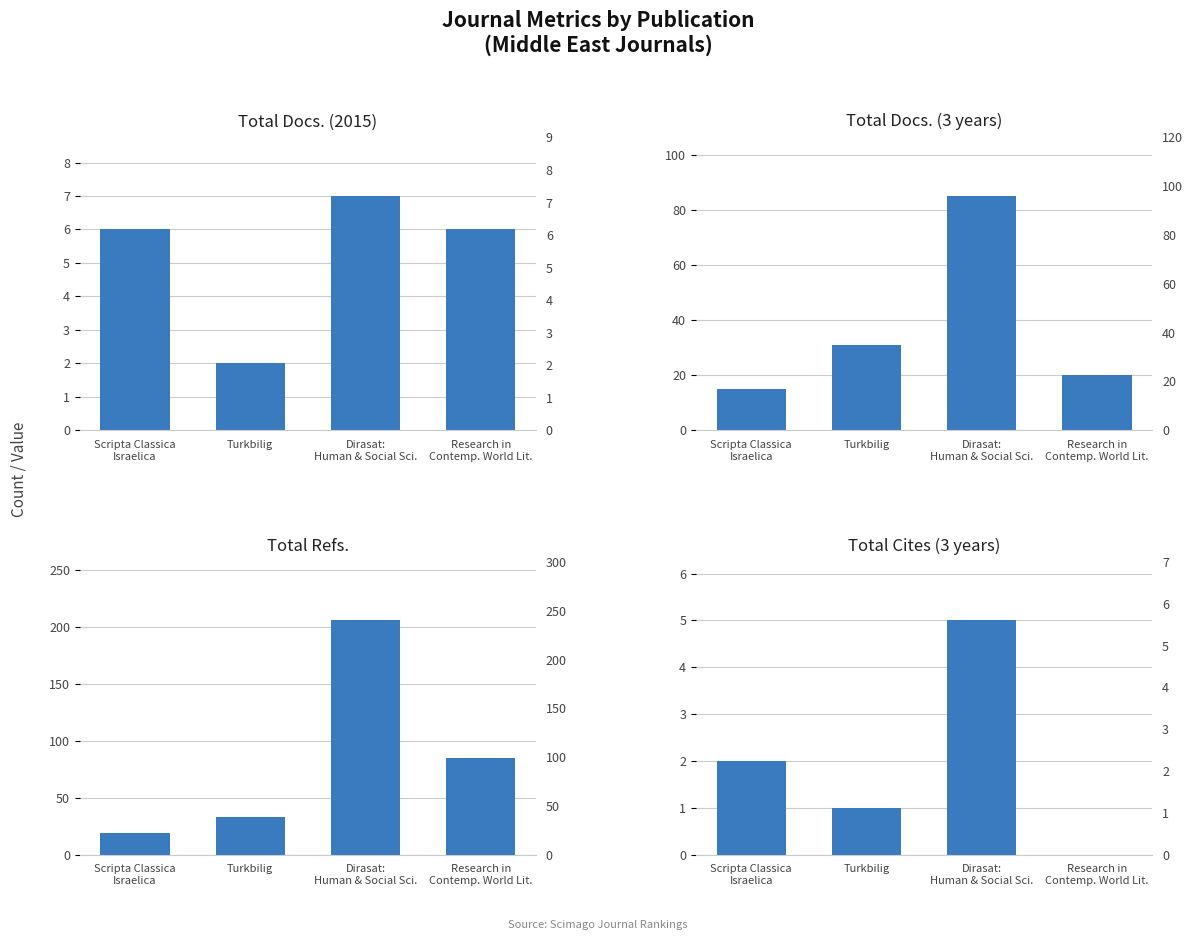

What is the difference between the second highest and minimum values in the Total Refs. series?

66